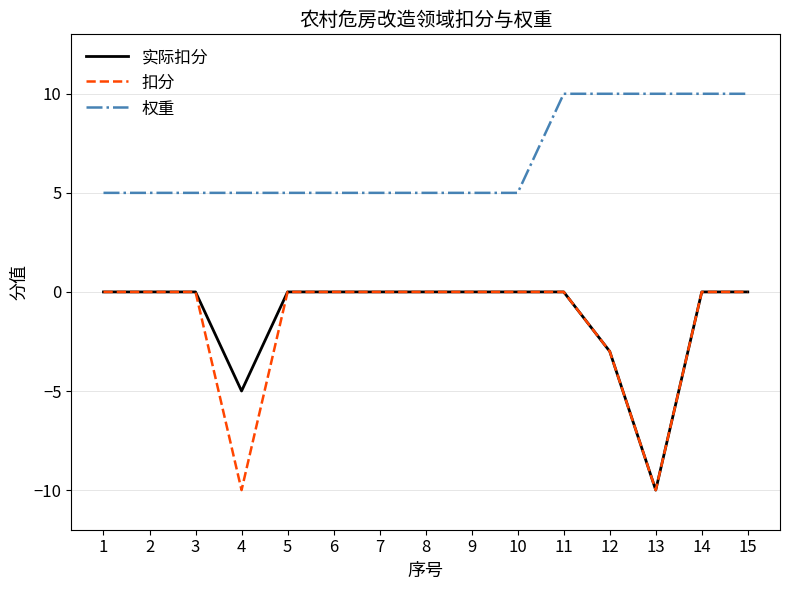

Does the chart display data point markers on the line(s)?

No